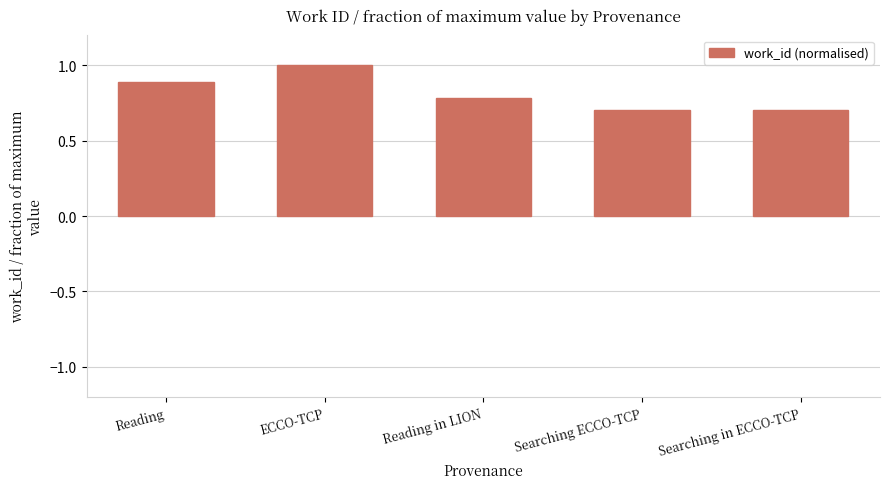

What is the maximum value shown in the chart?

1.0